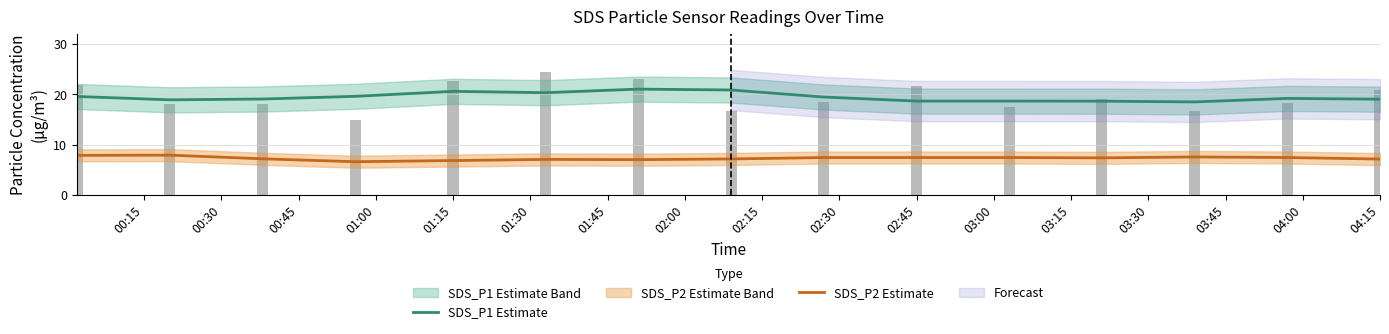

Does the chart contain any negative values?

No